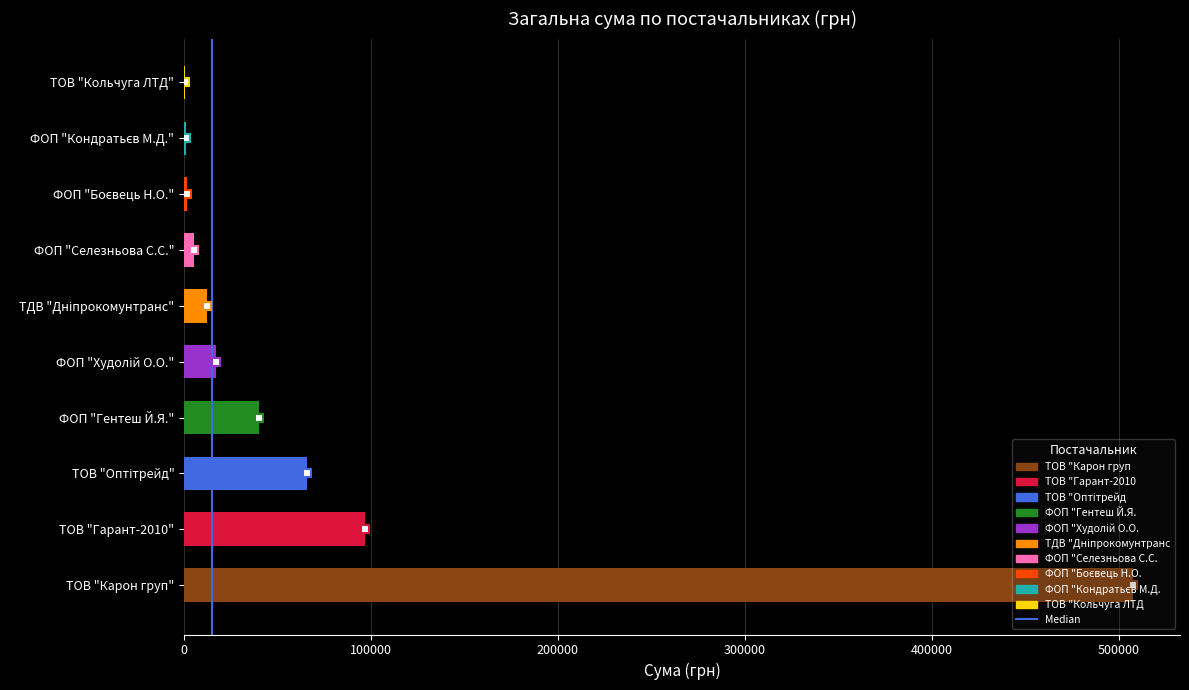

What is the sum of all values?

748309.2